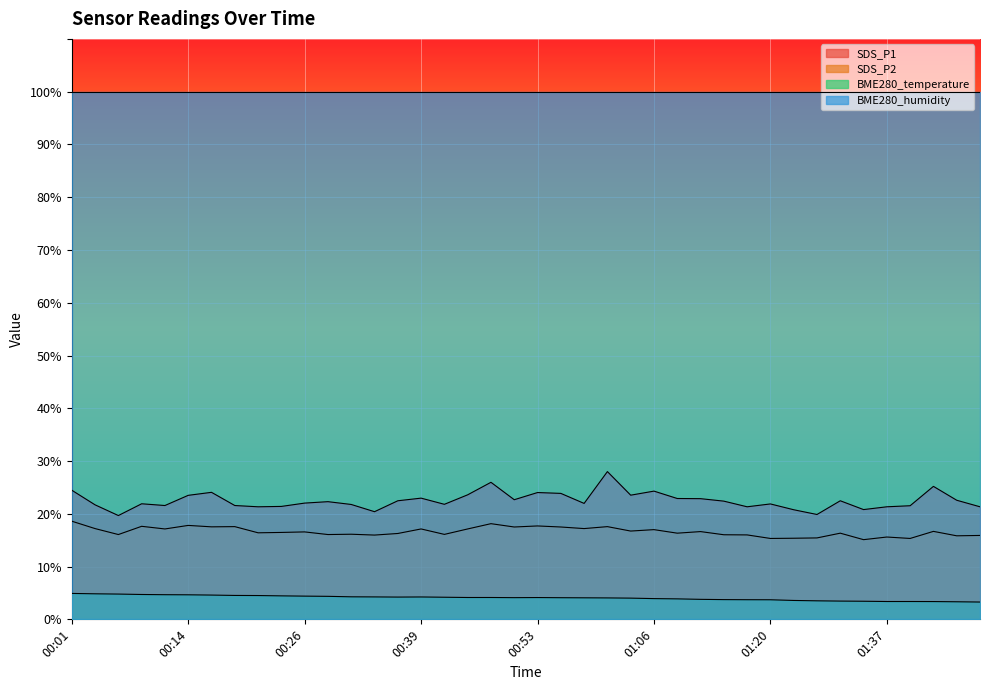

What is the difference between the maximum and minimum values in the SDS_P2 series?

3.5